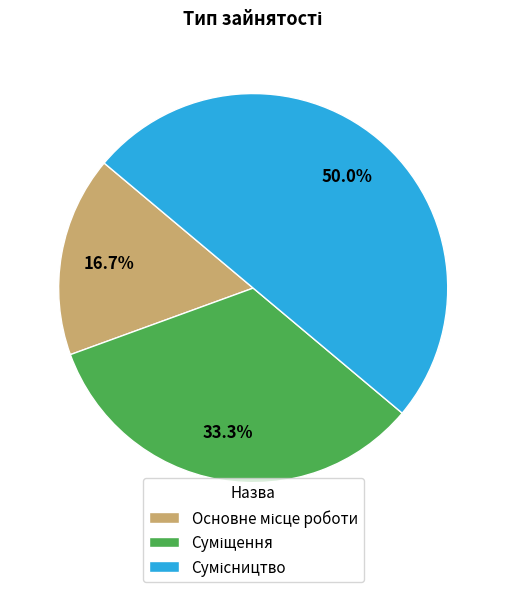

Count the number of slices in the pie.

3